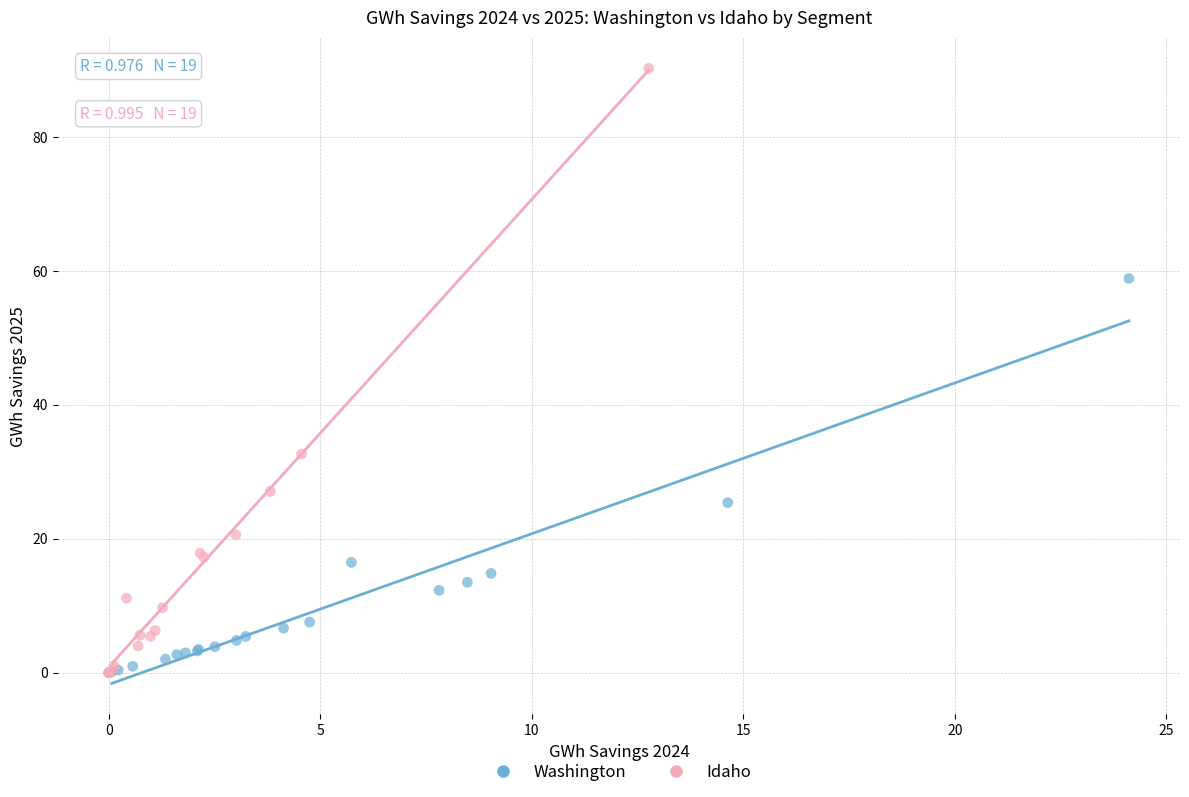

Which series has the widest spread of Y values?

Idaho